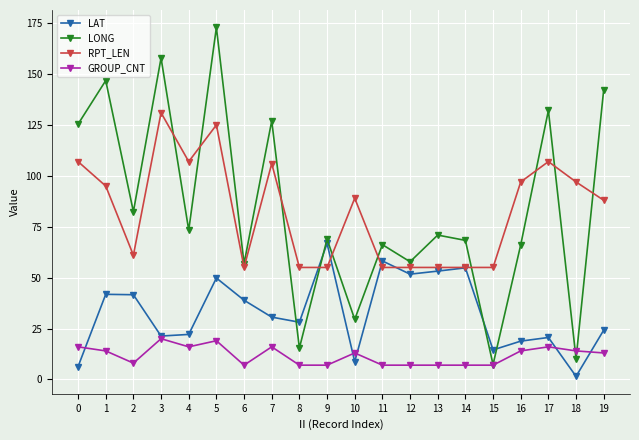

Is the value of GROUP_CNT at 11 greater than the value of RPT_LEN at 8?

No